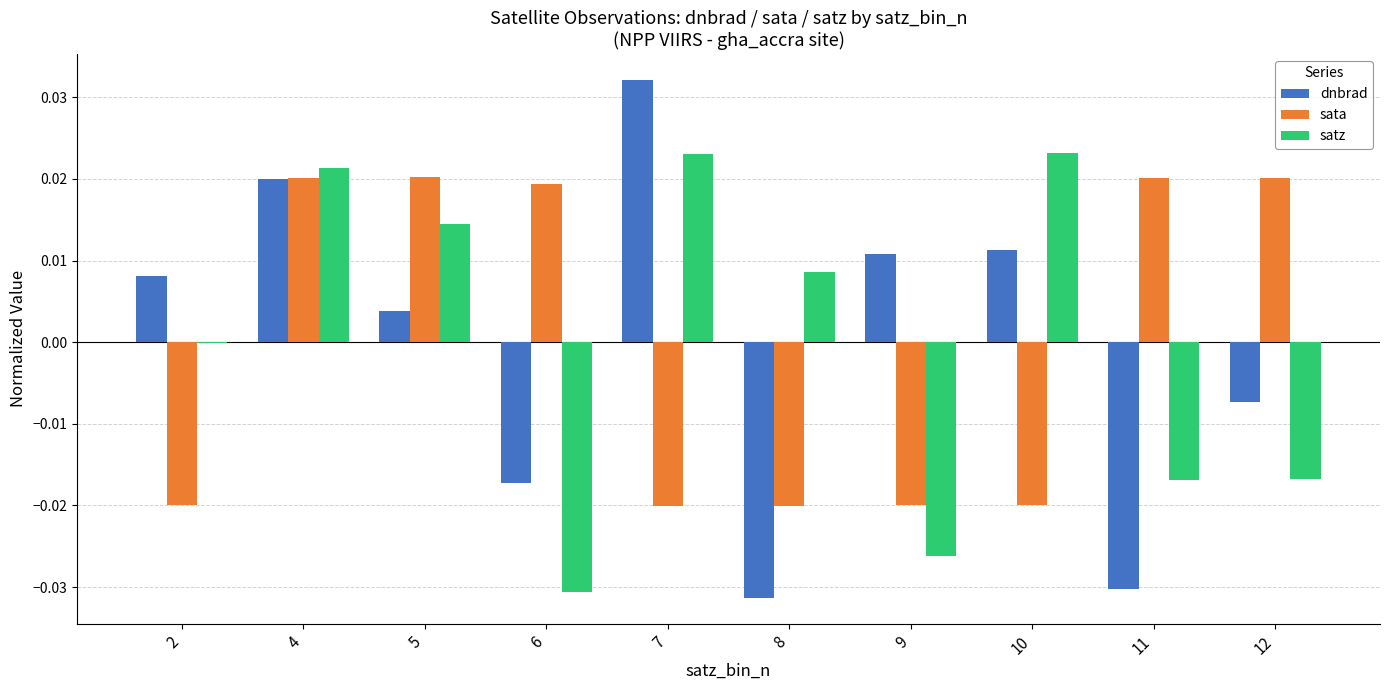

The value of satz at 7 is 0.0. True or false?

True